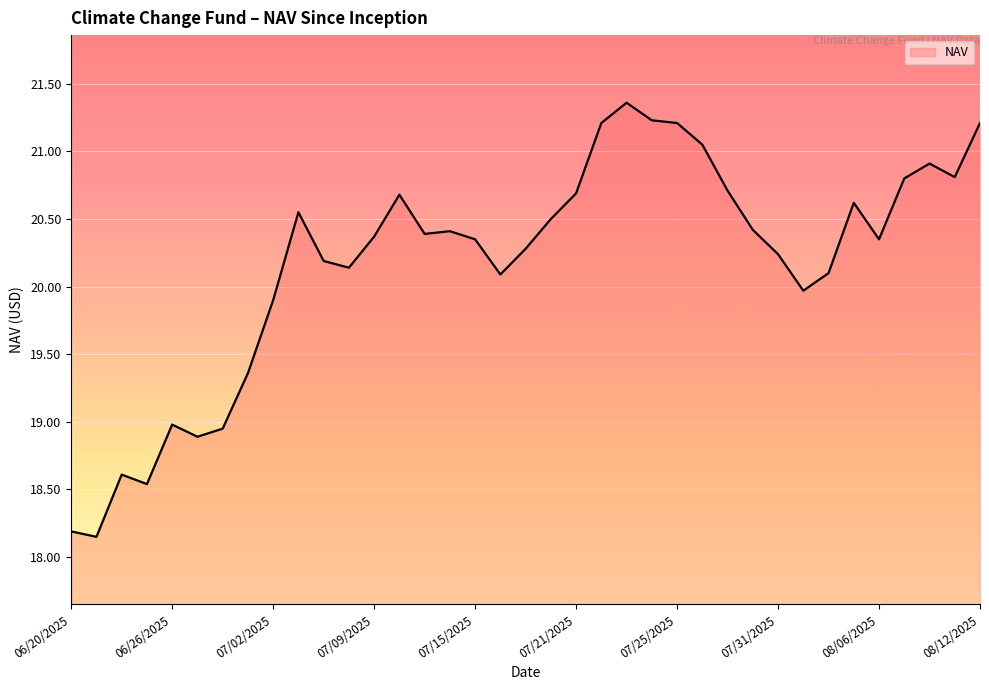

What is the greatest value displayed?

21.4